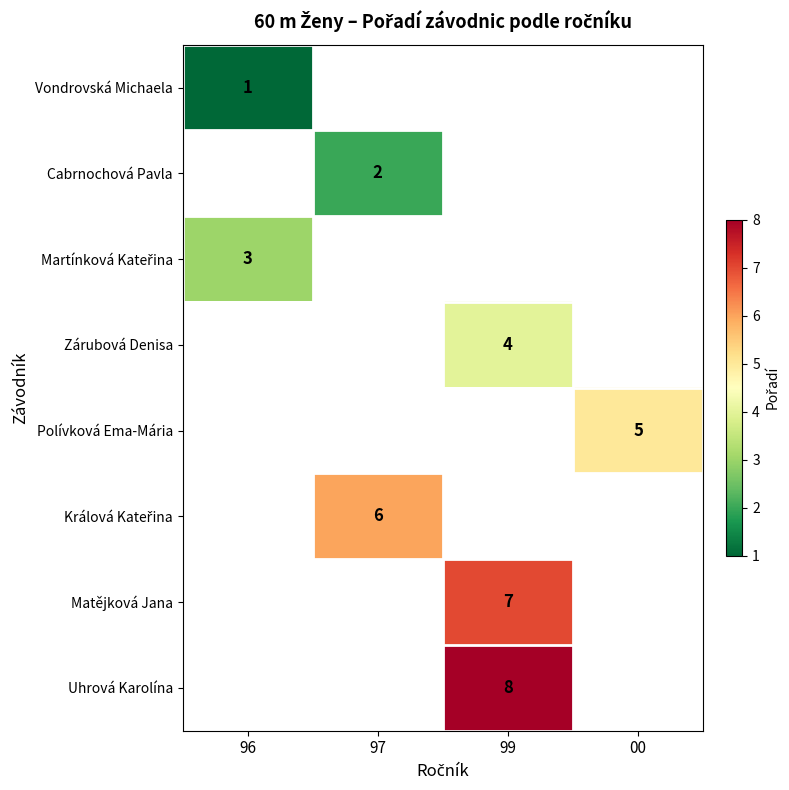

How many series are shown in this chart?

8